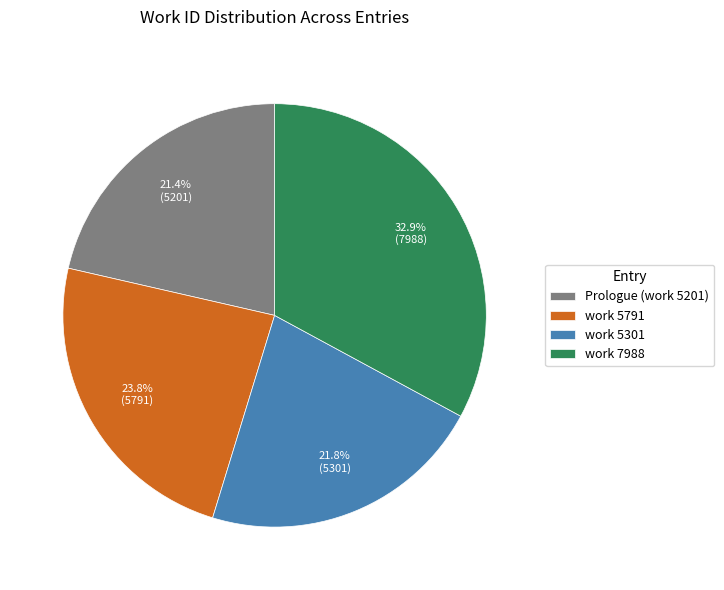

Which has a higher value, work 5301 or work 7988?

work 7988